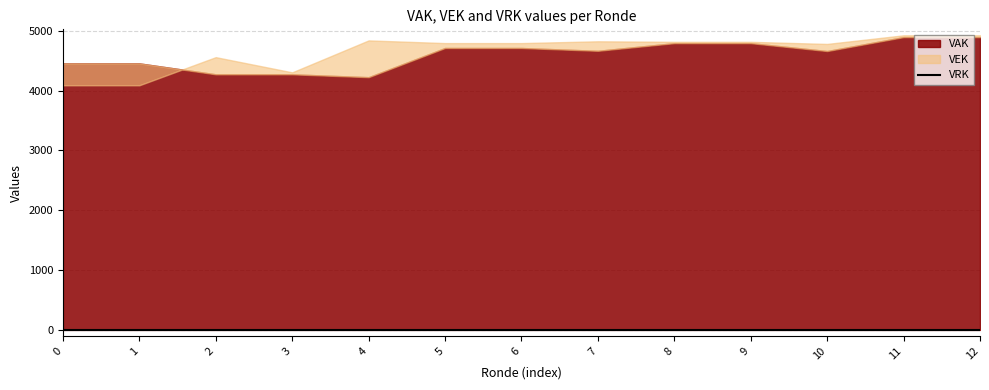

At how many categories does at least one series exceed 4797?

6